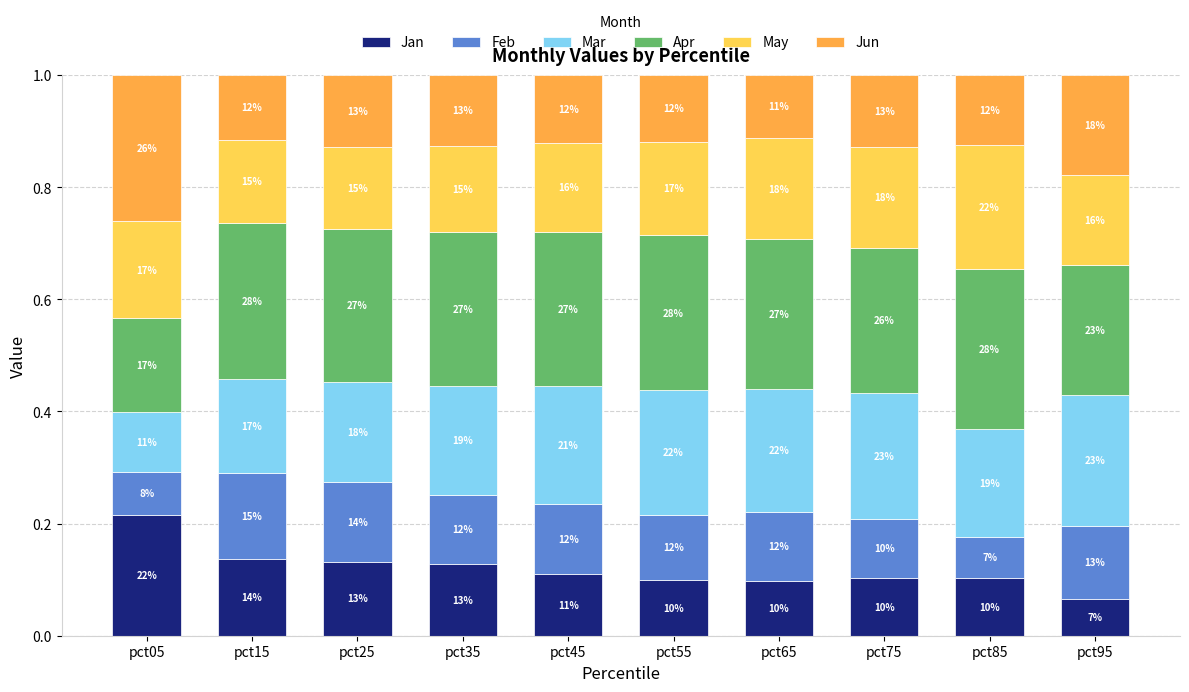

What are all the series names shown in the legend?

Jan, Feb, Mar, Apr, May, Jun